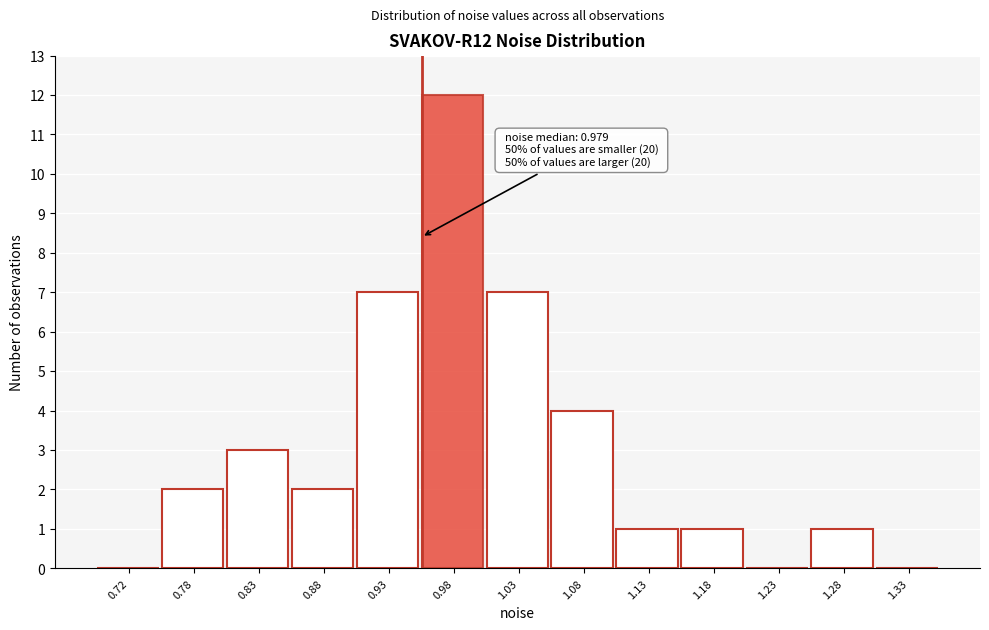

Which range on the x-axis has the tallest bar?

0.95 to 1.00